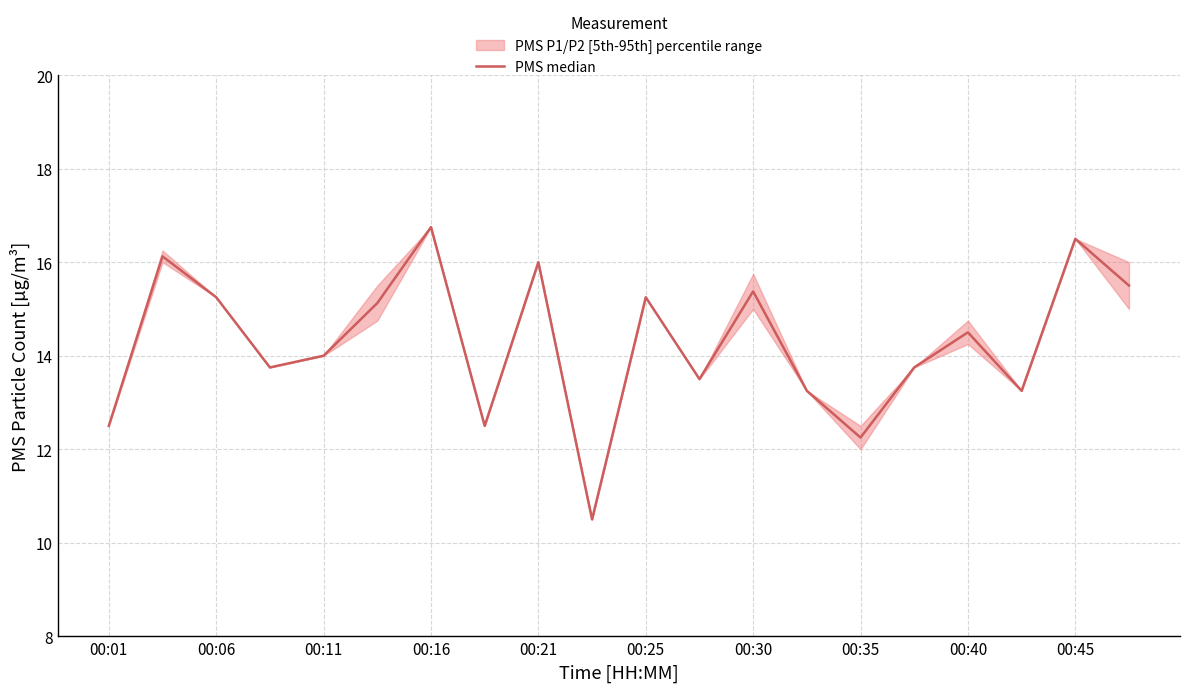

How many interior local peaks (higher than both neighbors) does the data have?

7